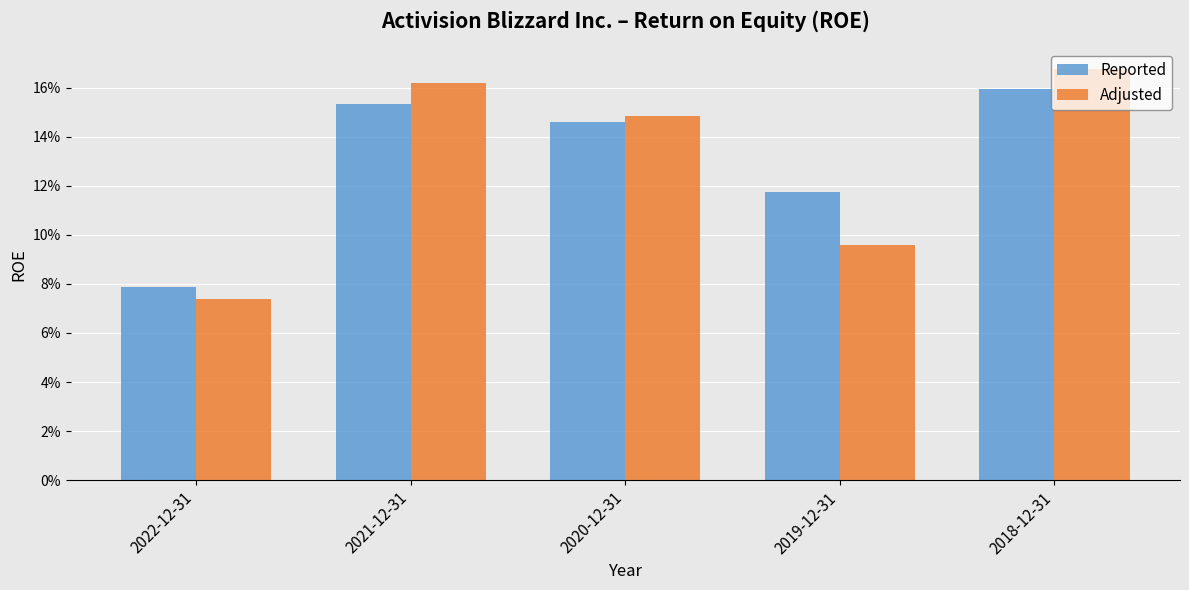

What is the sum of all Adjusted values?

0.6